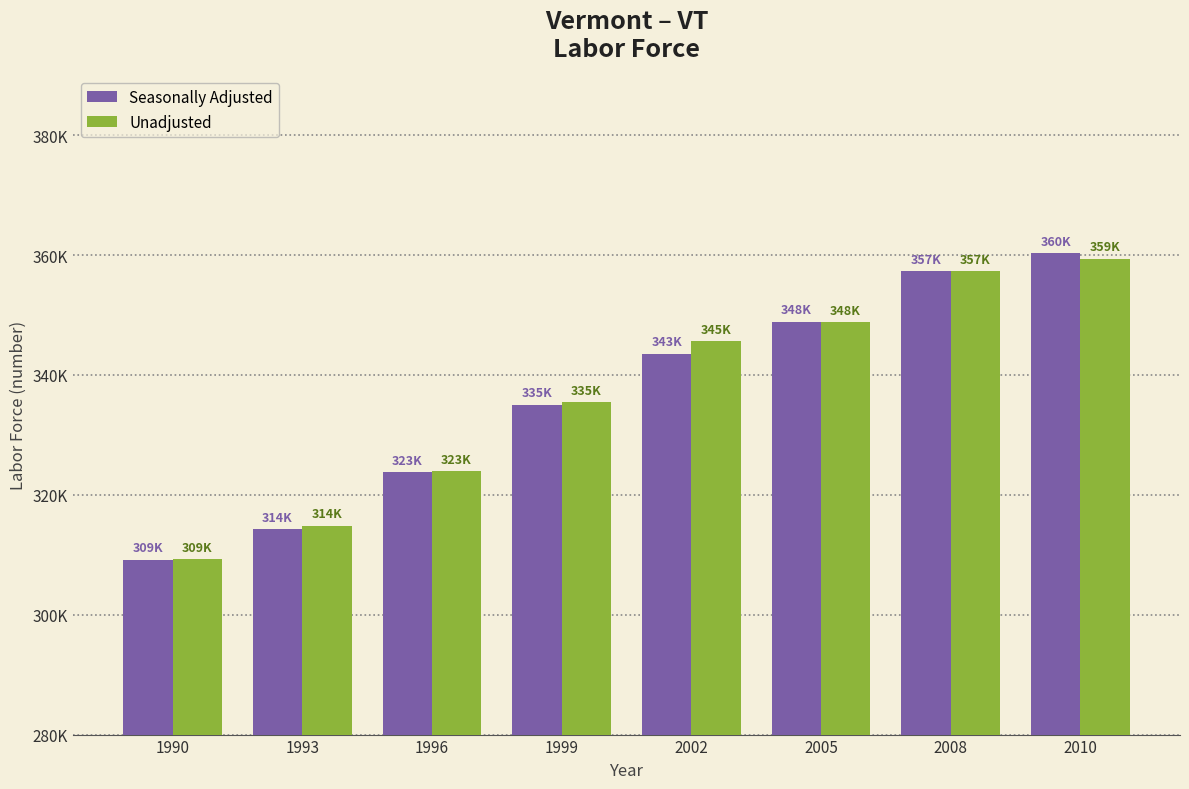

Does the chart contain any negative values?

No